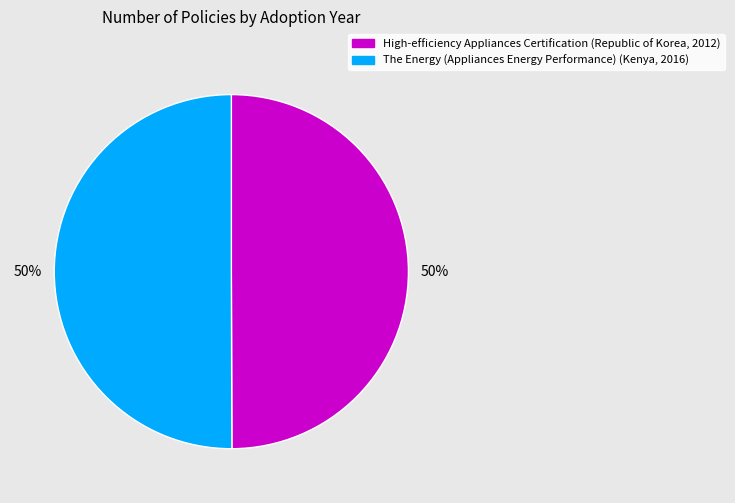

True or false: The Energy (Appliances Energy Performance) (Kenya, 2016) accounts for 56% of the total.

False